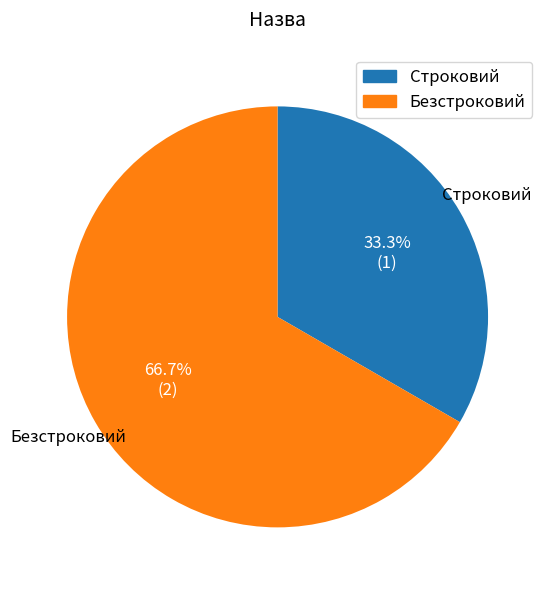

To the nearest percent, what is the difference between the largest and smallest slice percentages?

33%